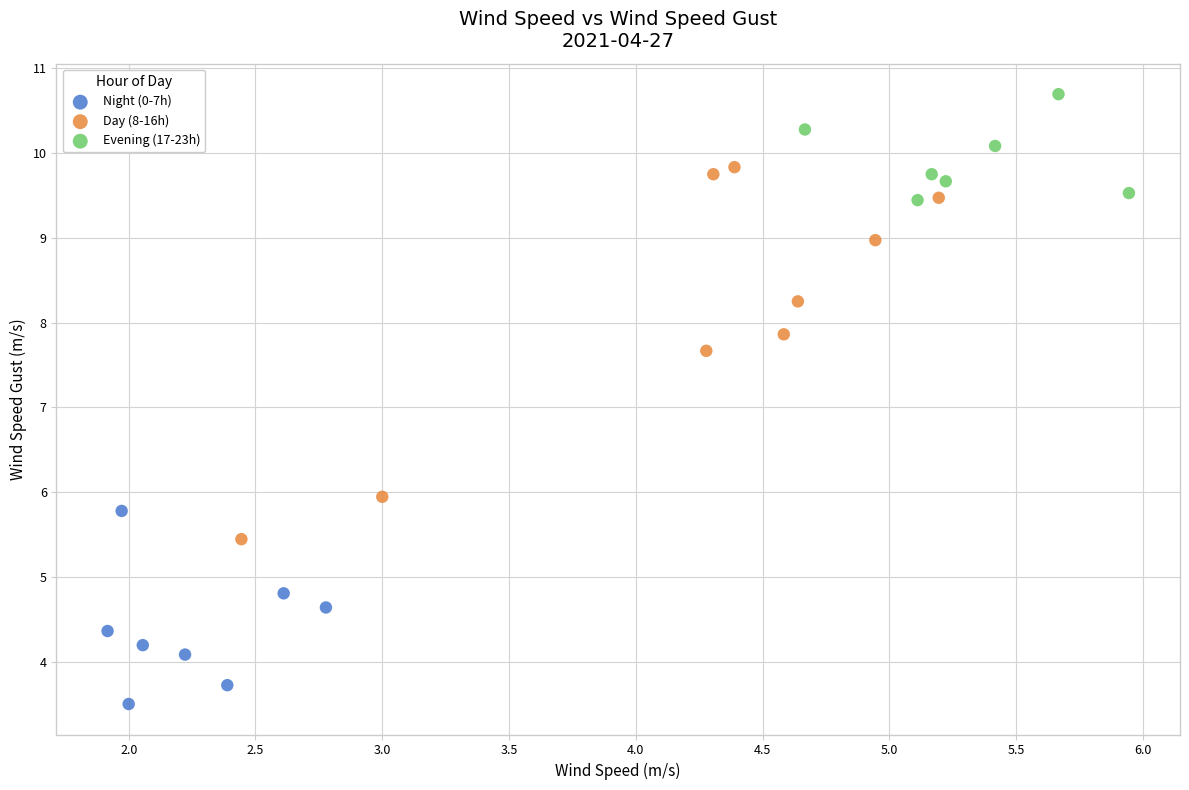

Which series has the widest spread of Y values?

Day (8-16h)